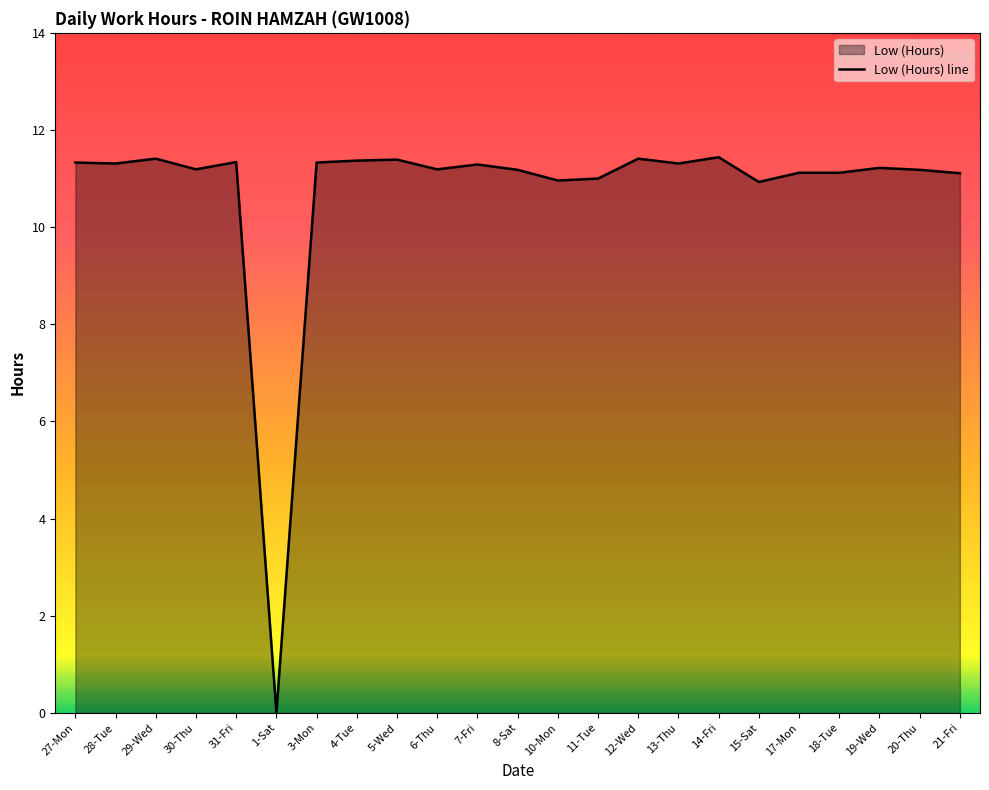

What is the sum of the values at 15-Sat and 29-Wed?

22.3